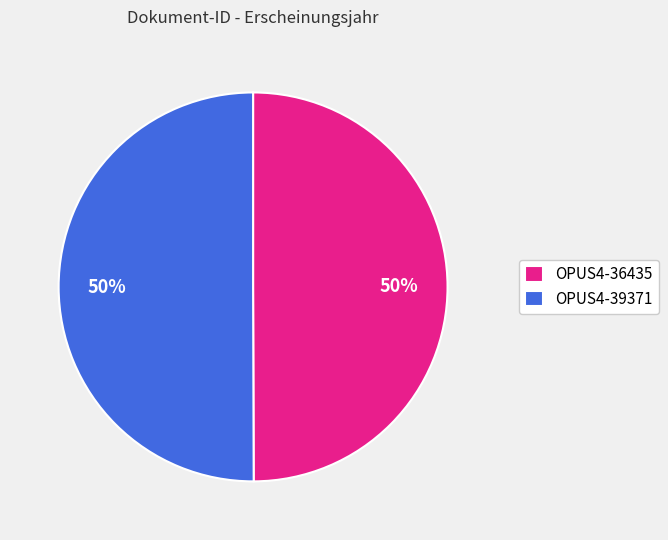

To the nearest percent, what percentage of the pie is OPUS4-36435?

50%